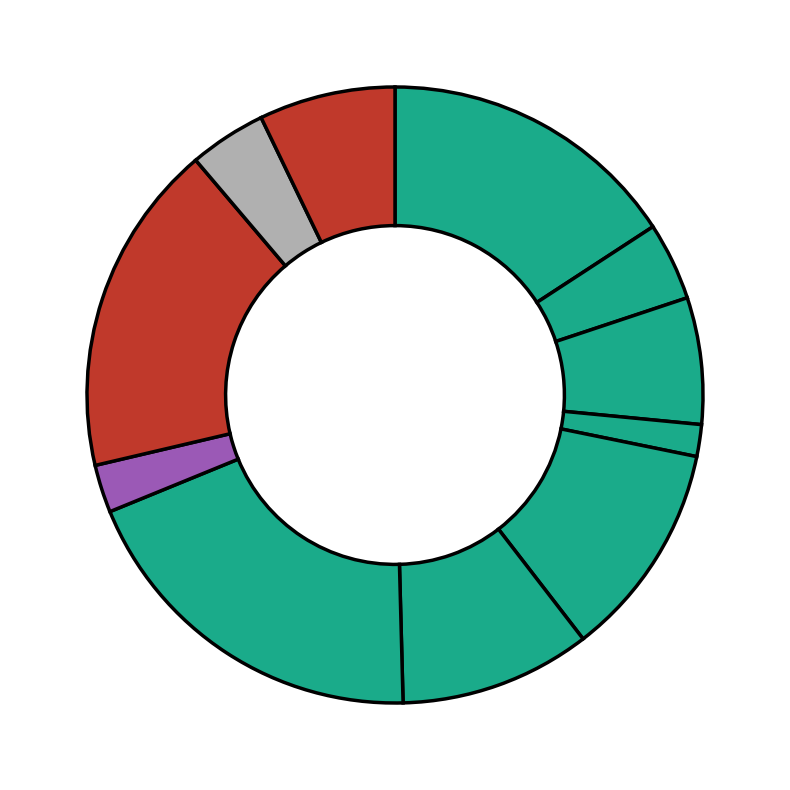

How many segments does this pie chart have?

11